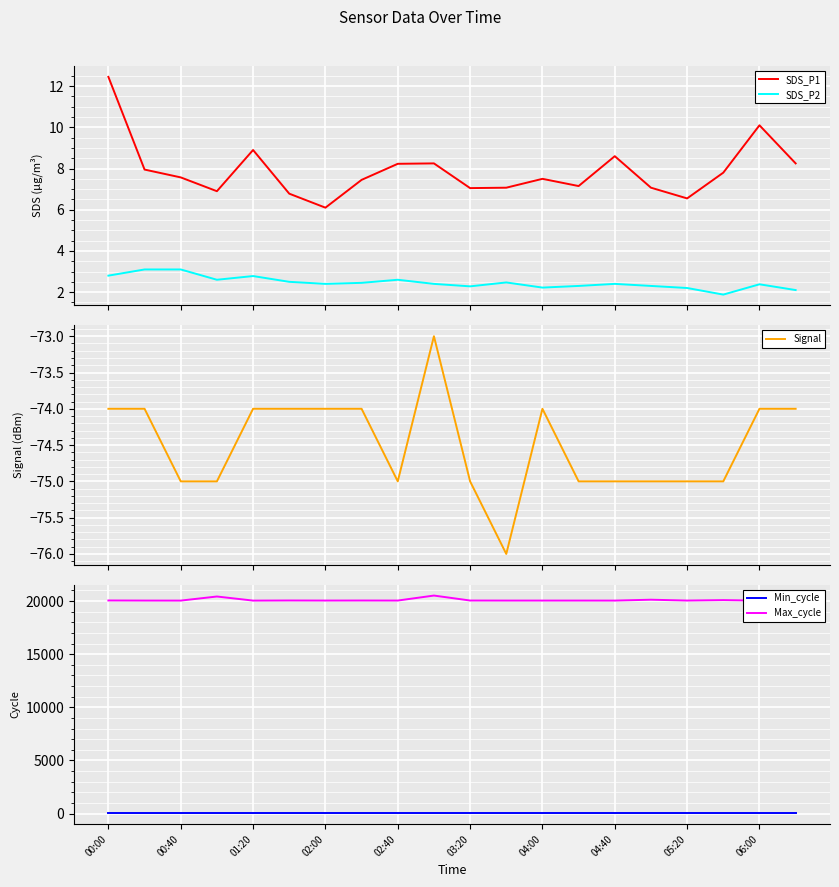

What is the maximum value shown in the chart?

20515.0